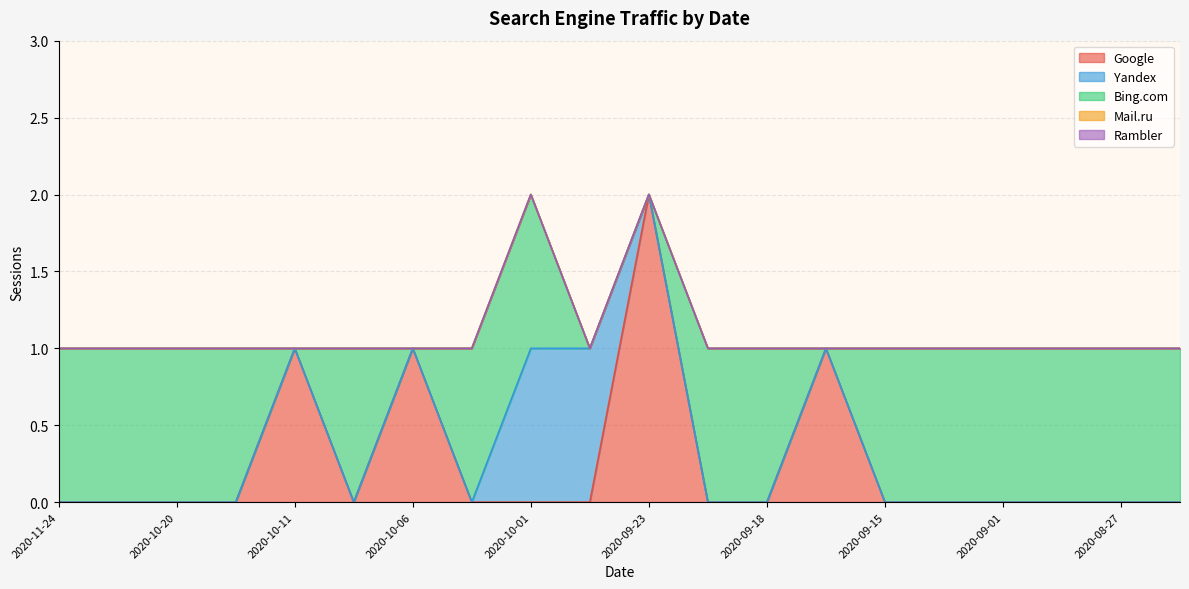

What is the label of the 19th point from the right?

2020-10-22